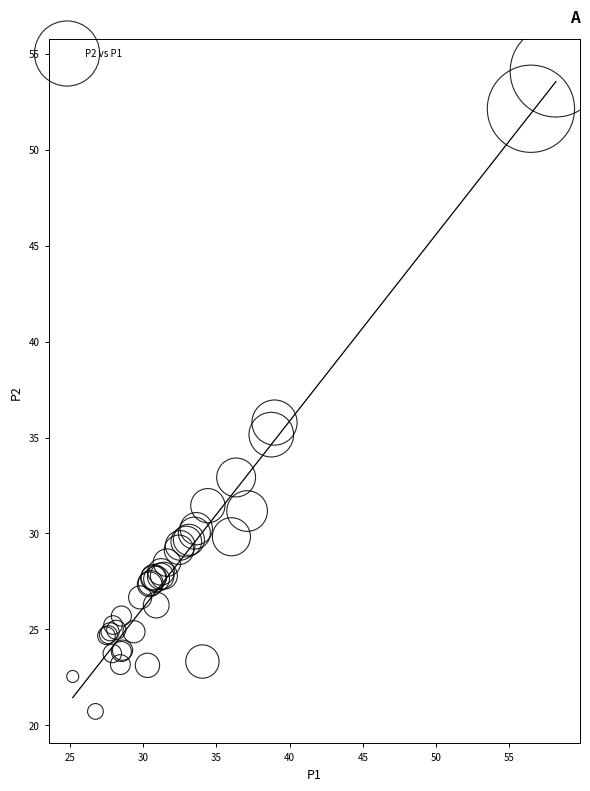

What Y value in the scatter plot is closest to 37?

35.8